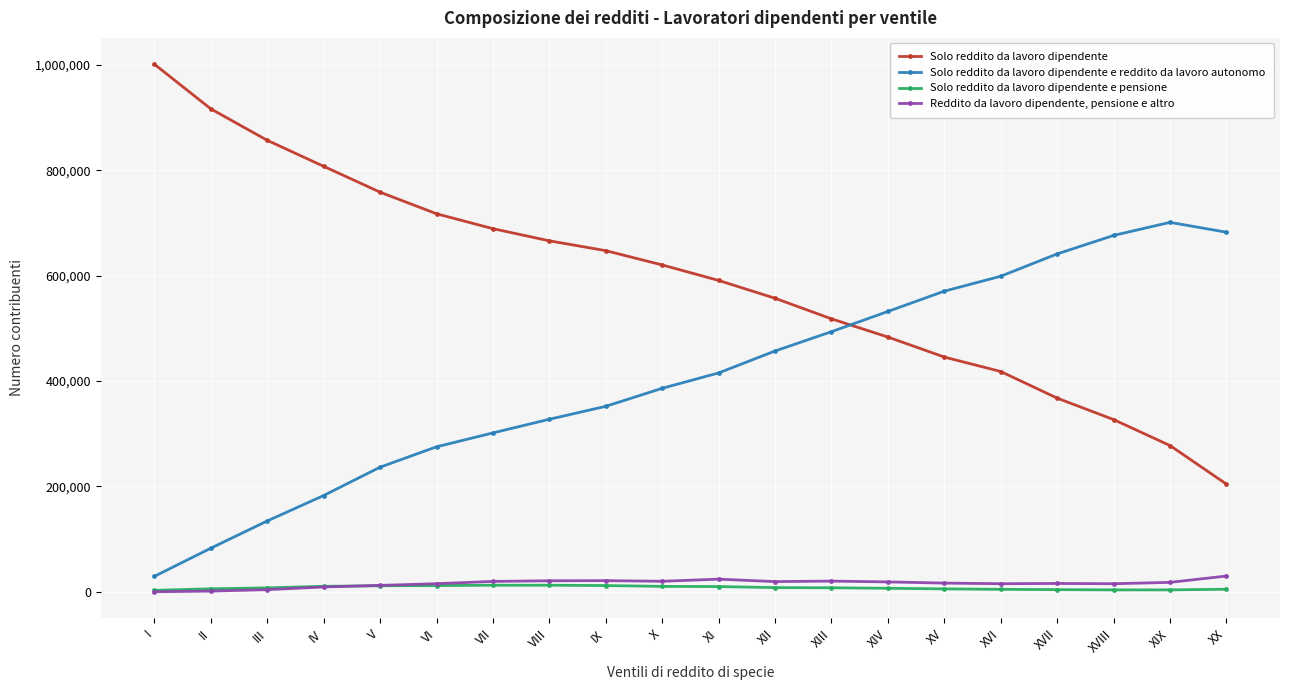

Is the value of Solo reddito da lavoro dipendente e pensione at II greater than the value of Solo reddito da lavoro dipendente at IX?

No